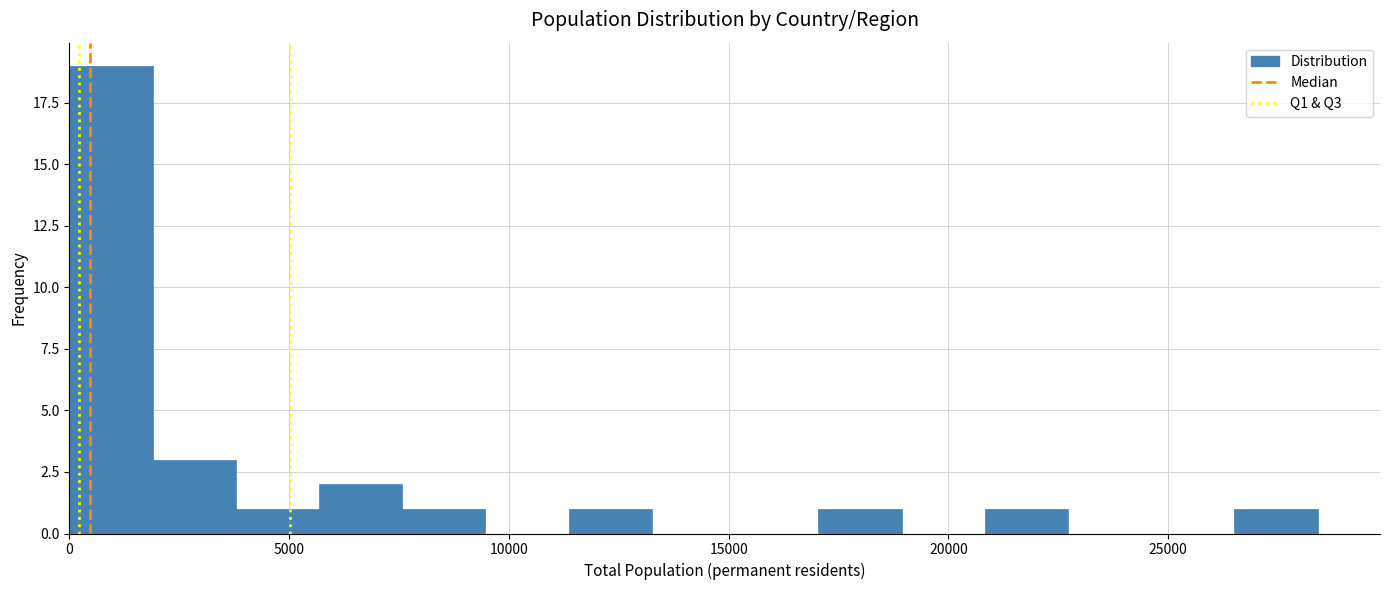

Read against the x-axis, roughly where is the centre of the tallest bar?

1000